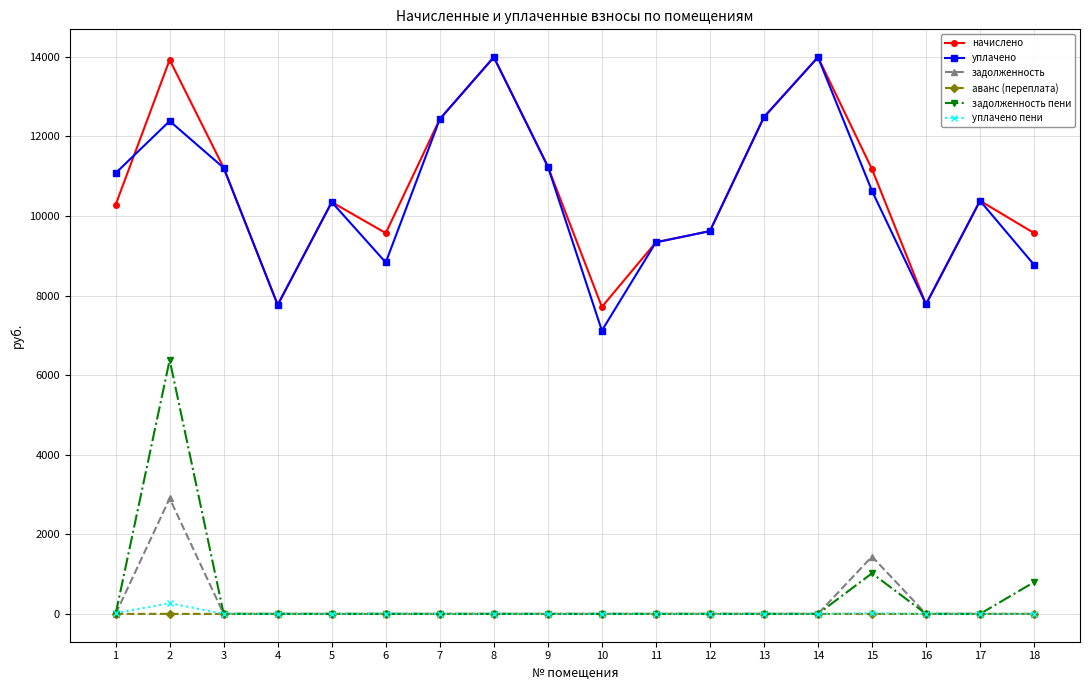

Which series has the largest total across all categories?

начислено